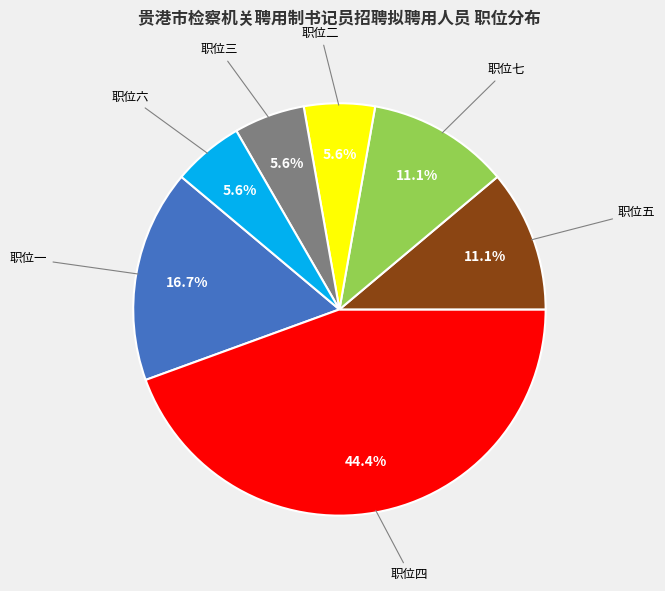

Which has a higher value, 职位六 or 职位一?

职位一